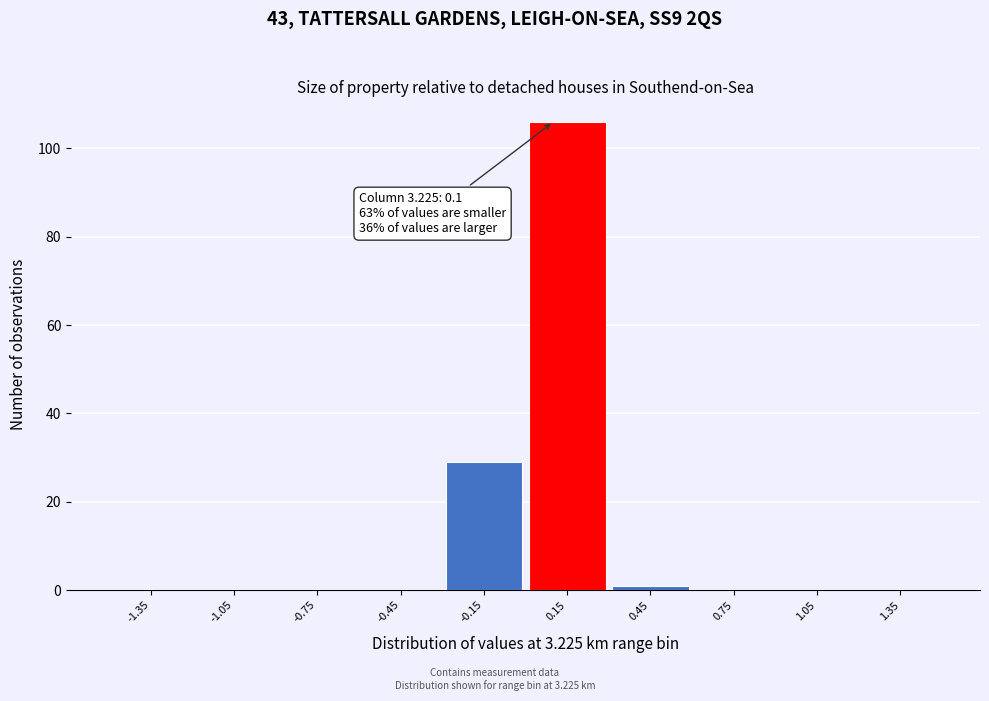

Over which range of the x-axis is the bar tallest?

0.0 to 0.3